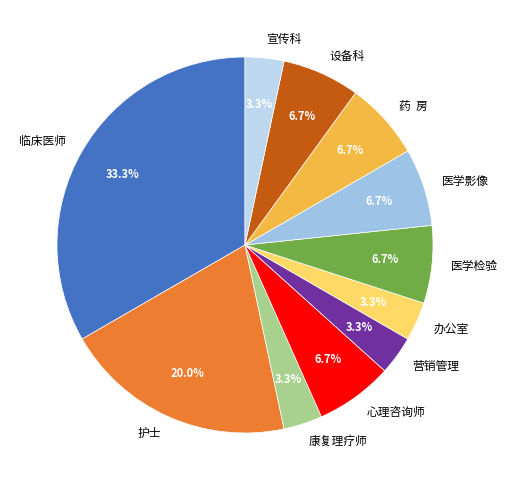

Approximately how many times larger is the value at 办公室 compared to 医学检验?

0.5